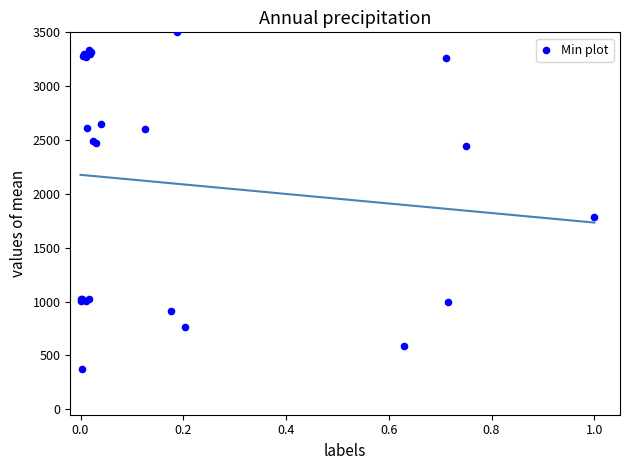

What Y value in the scatter plot is closest to 1936?

1789.3